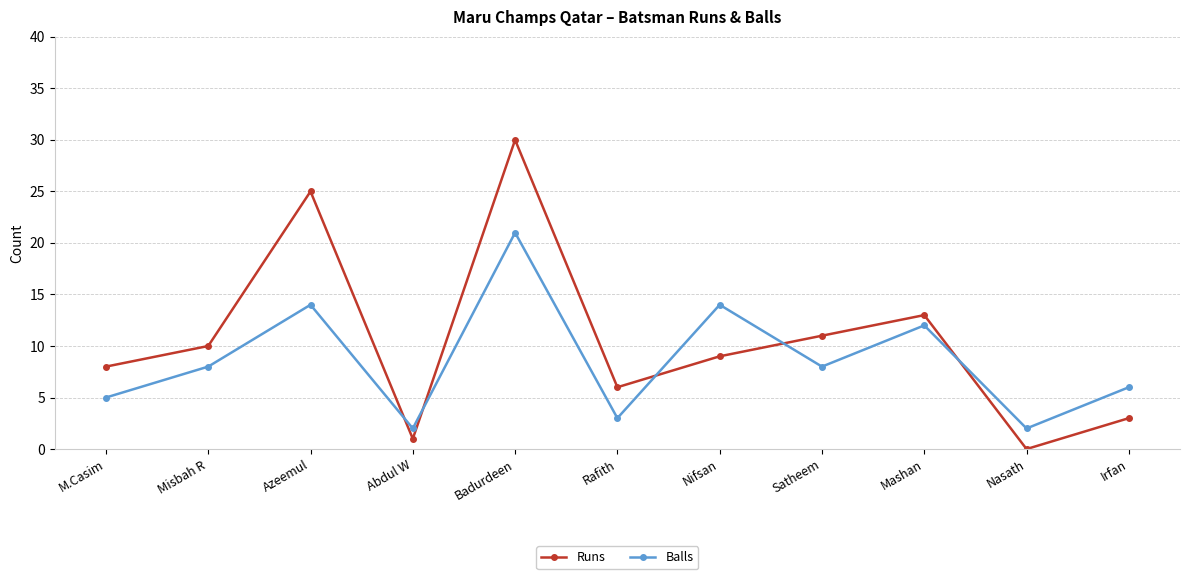

What is the average value of the Balls series?

9